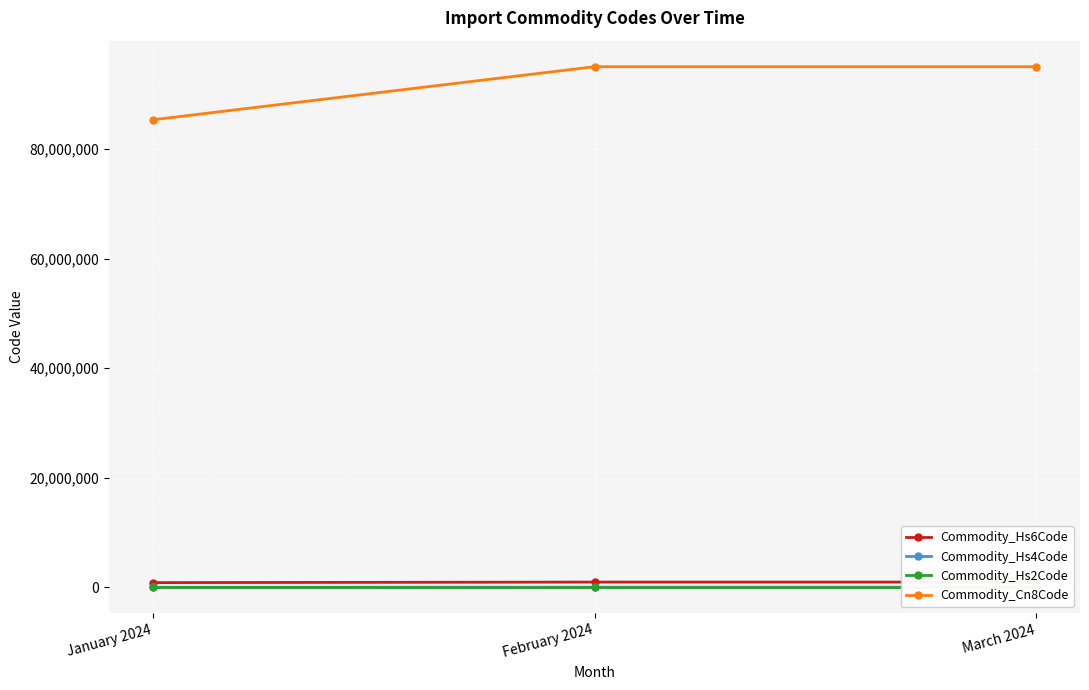

At January 2024, list the series in order from smallest to largest.

Commodity_Hs2Code, Commodity_Hs4Code, Commodity_Hs6Code, Commodity_Cn8Code